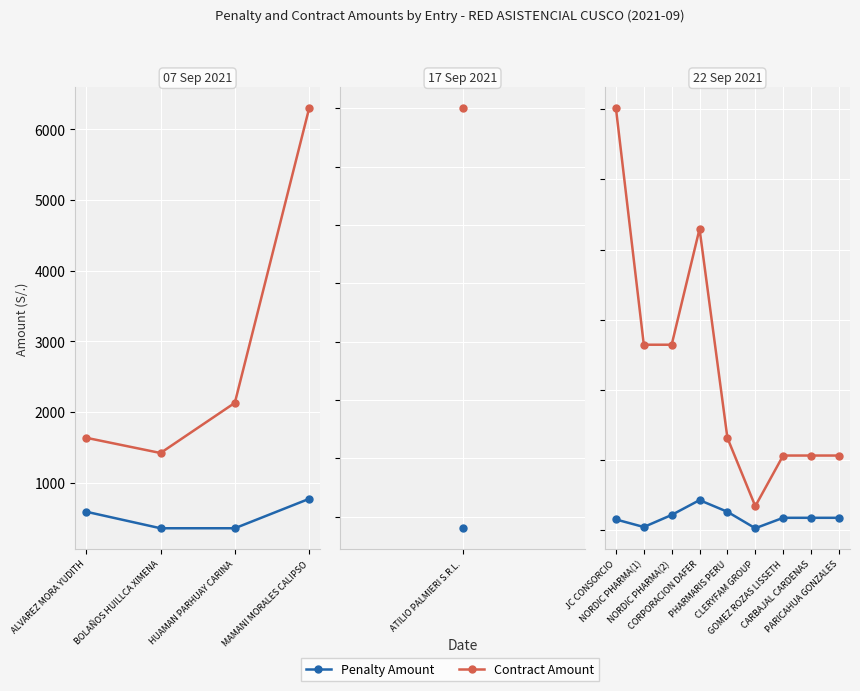

At which category does Contract Amount reach its first local peak?

MAMANI MORALES CALIPSO